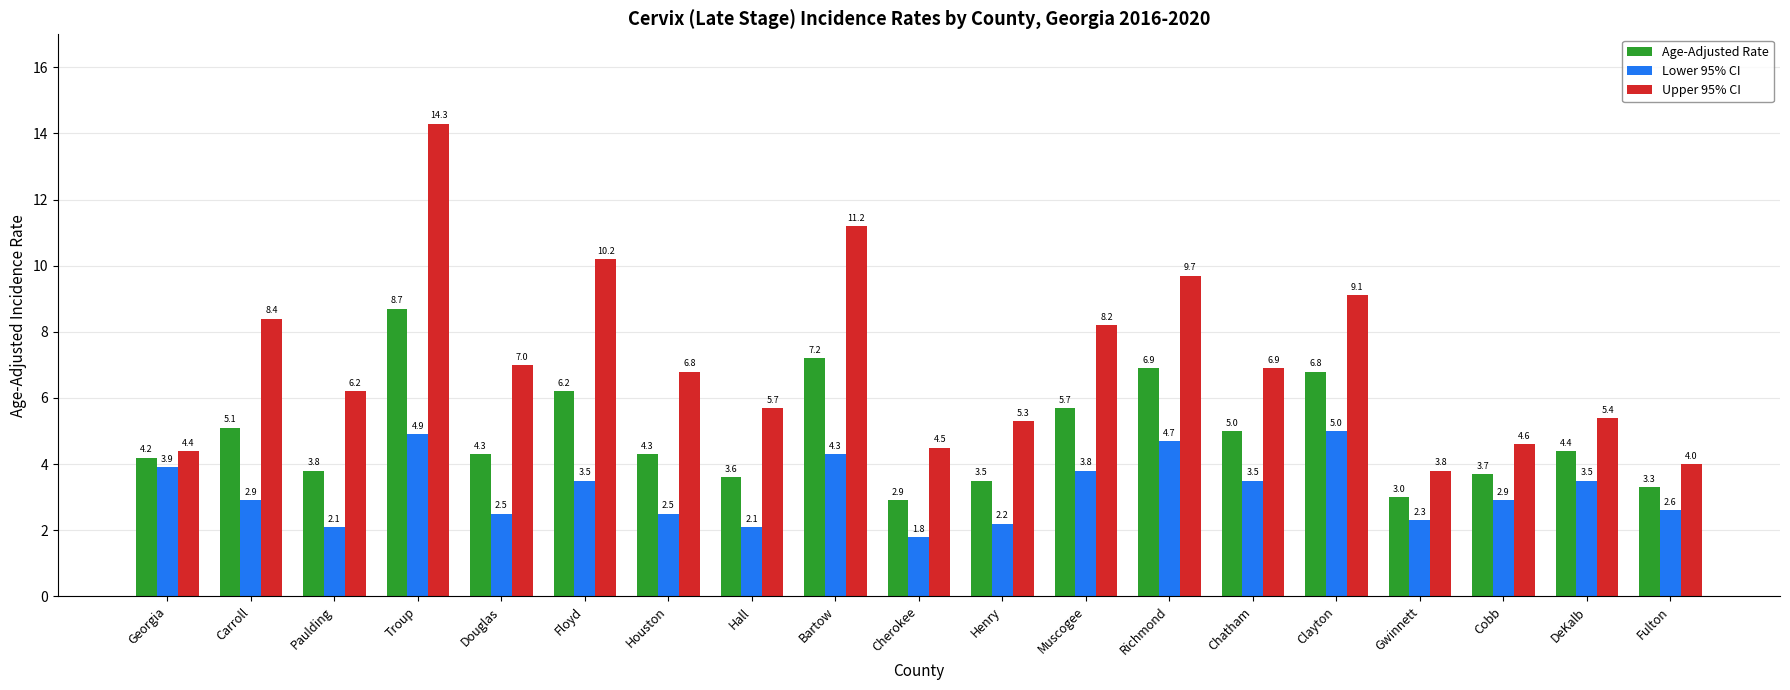

How many distinct data groups are displayed?

3